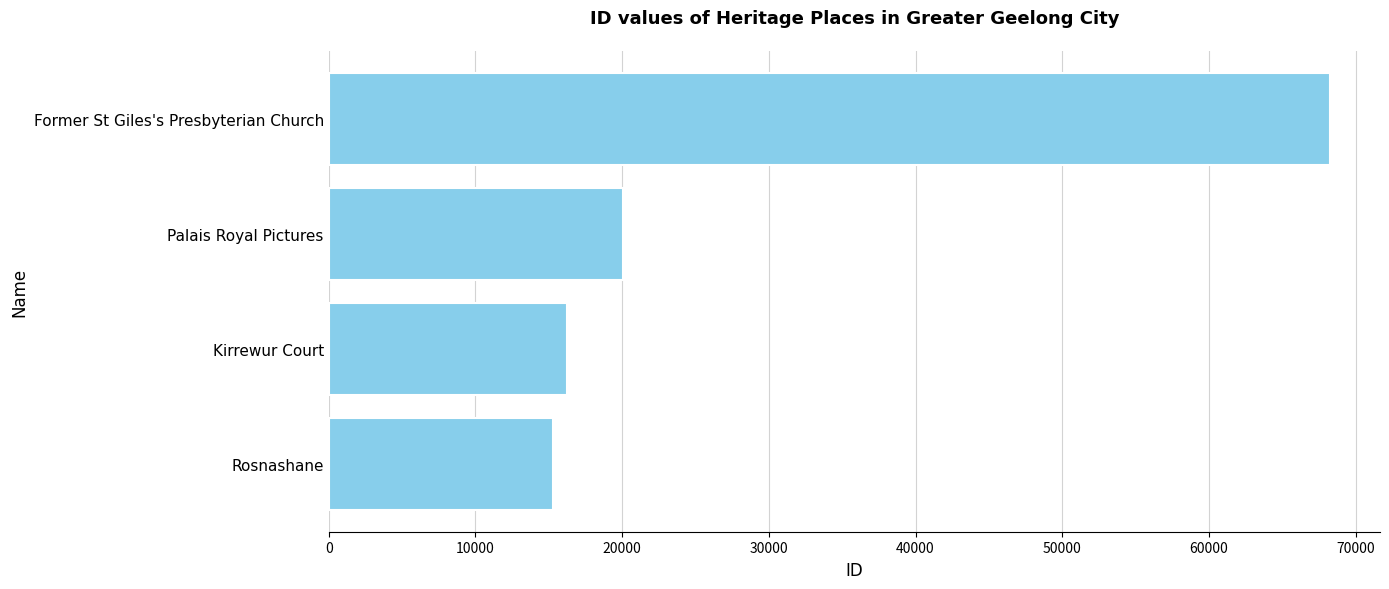

Which category has the highest value across all series?

Former St Giles's Presbyterian Church